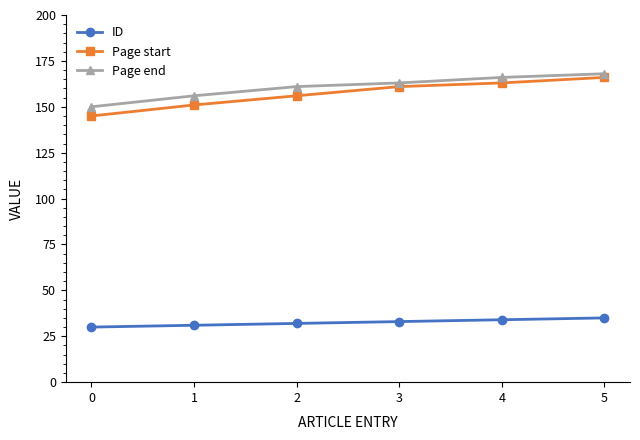

Between 1 and 4, which series saw the biggest shift?

Page start